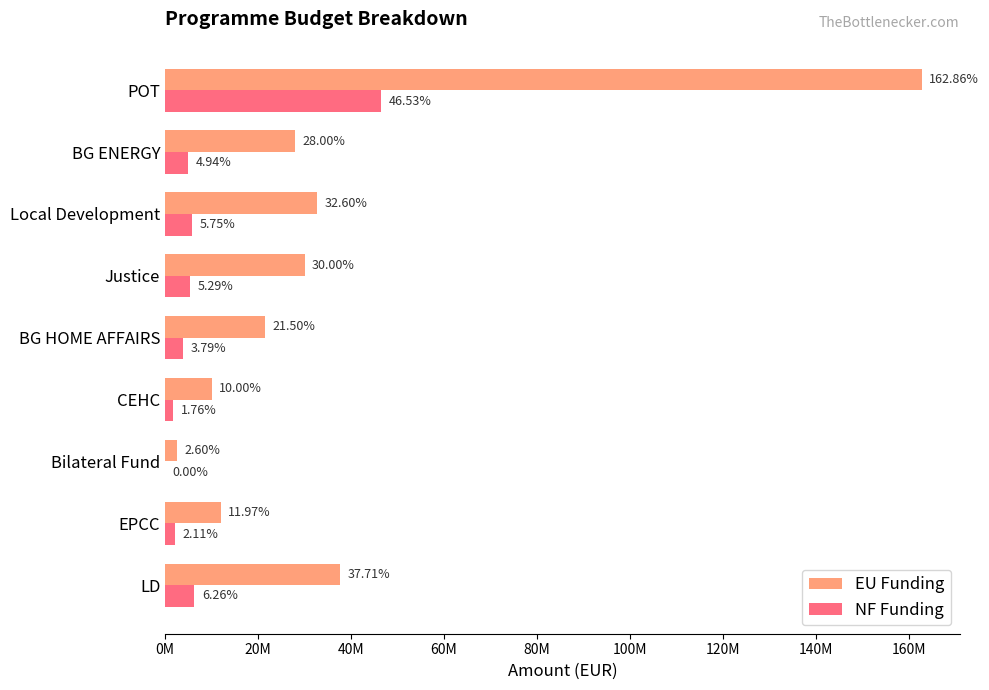

What is the value of the EU Funding bar at the 7th from the left?

32604347.1